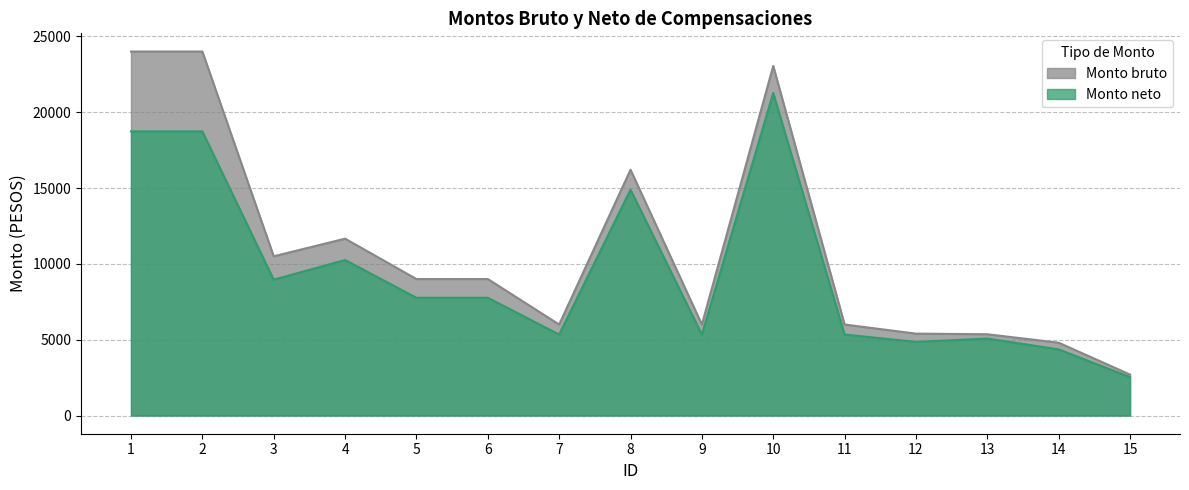

What is the difference between the second highest and minimum values in the Monto bruto series?

21300.0